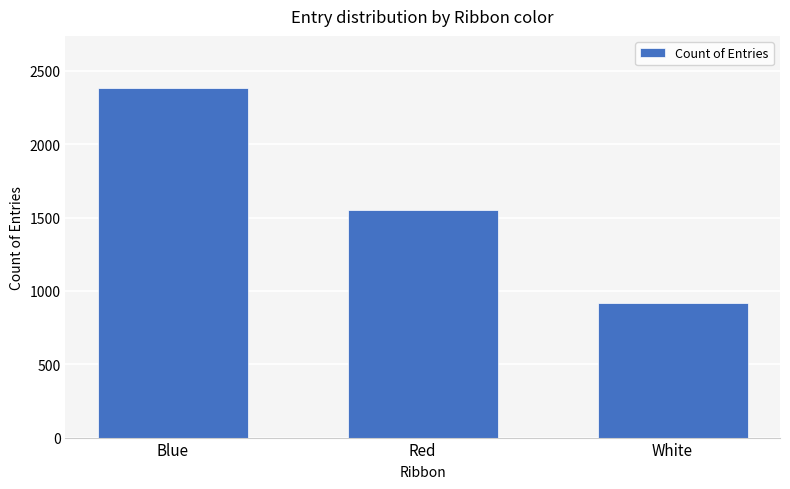

What is the minimum value shown in the chart?

919